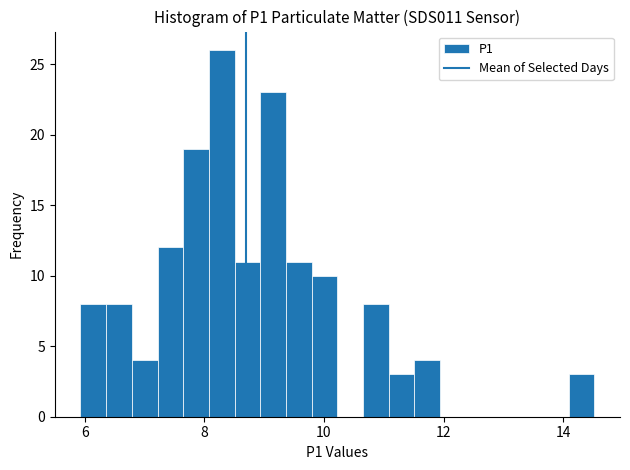

Around what value on the x-axis is the tallest bar? Give the approximate position of its centre, as read against the axis.

8.2